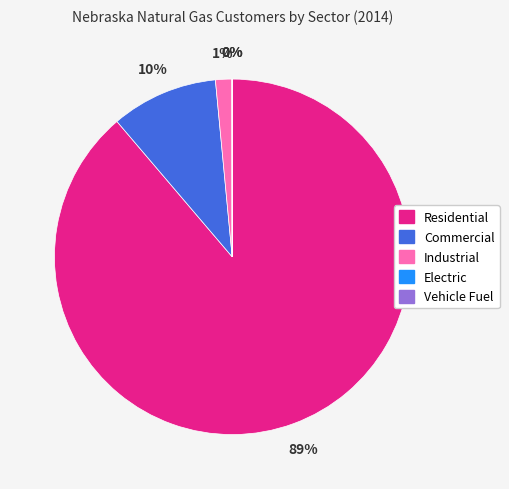

To the nearest percent, what is the difference between the largest and smallest slice percentages?

89%